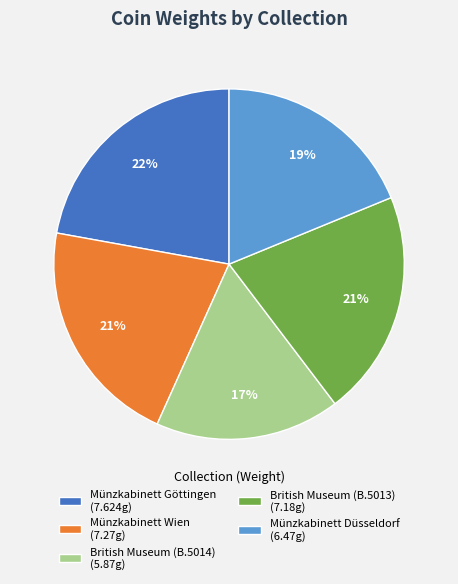

Count the number of slices in the pie.

5